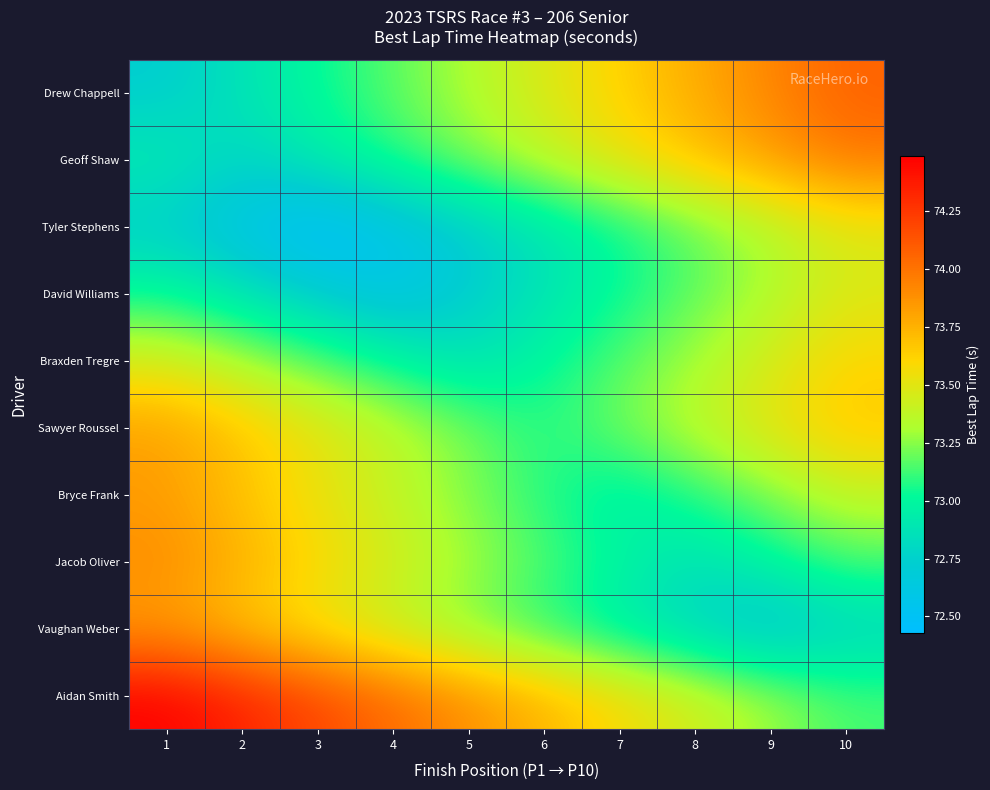

Which series has the largest total across all categories?

Aidan Smith